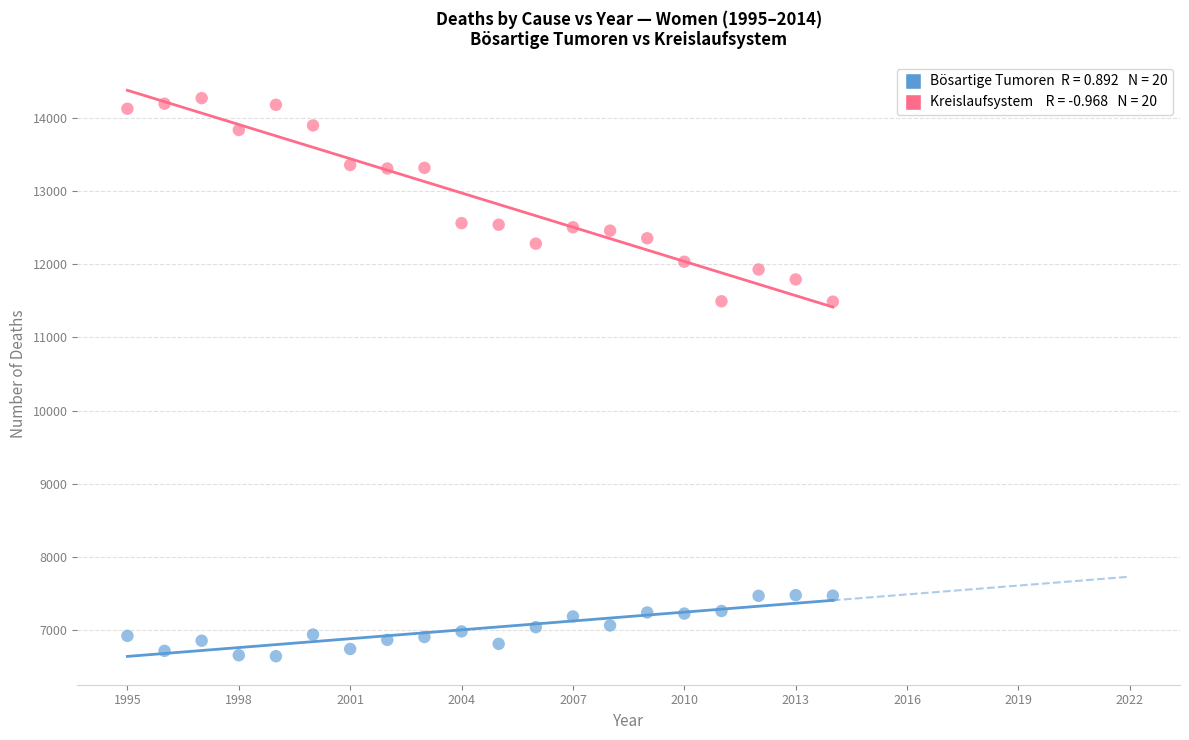

Across all data points, what is the range of X values (max minus min)?

19